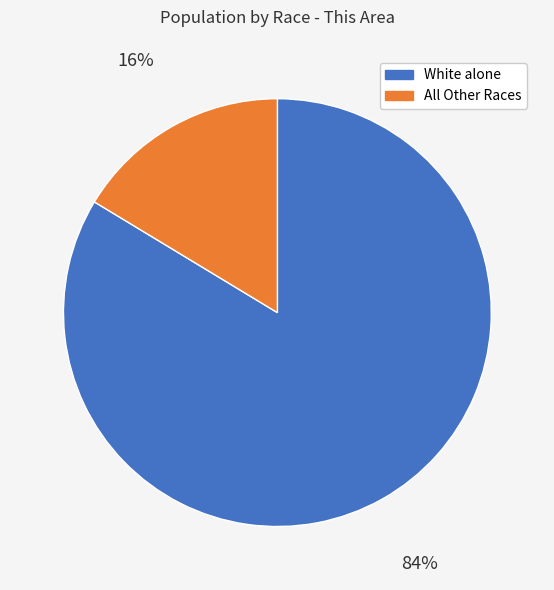

Combined, do All Other Races and White alone account for over 50%?

Yes